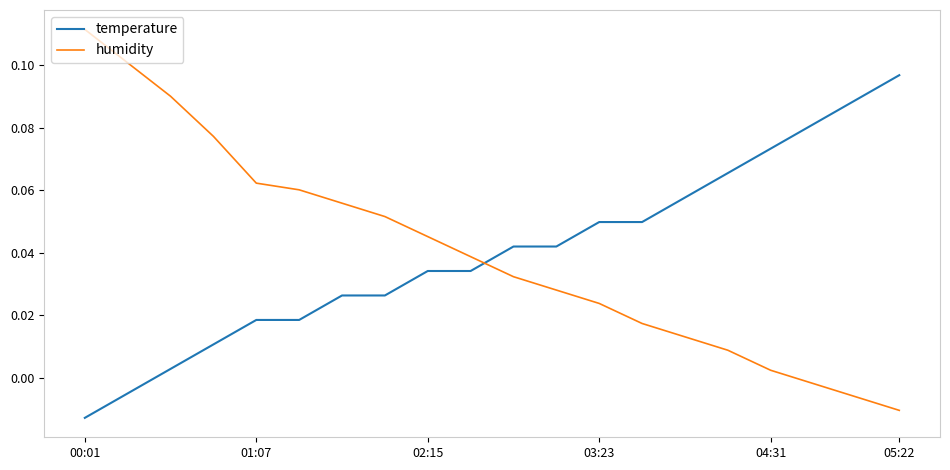

True or false: temperature and humidity cross at least once.

True